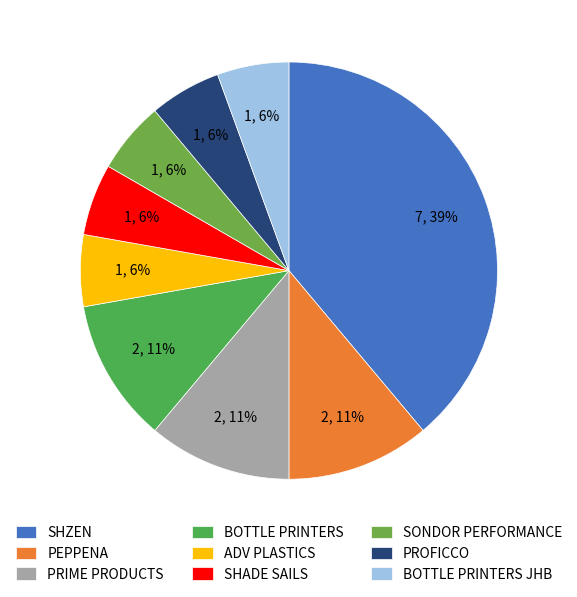

How many slices are in this pie chart?

9